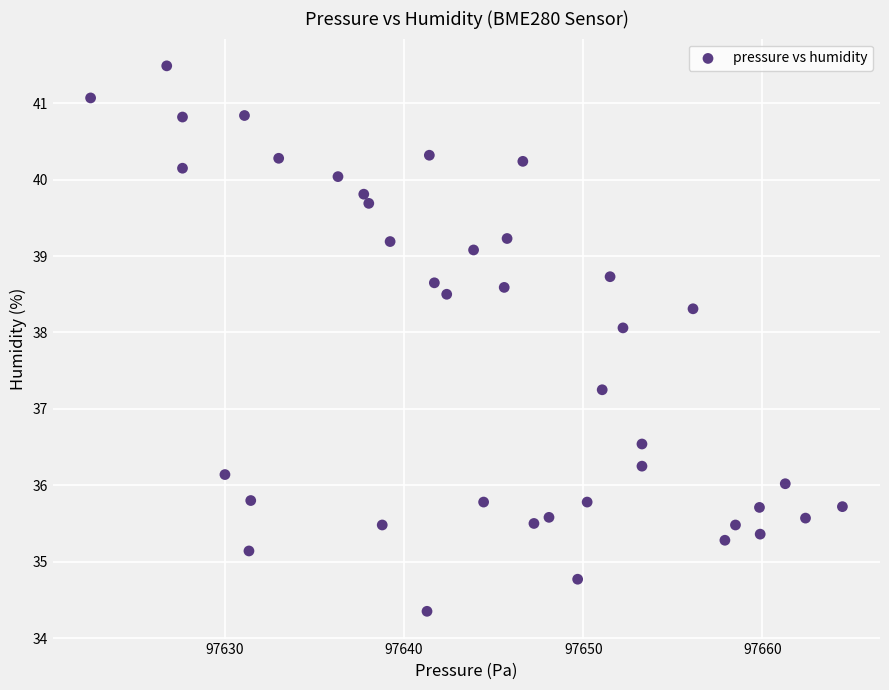

What is the range of Y values (max minus min)?

7.1